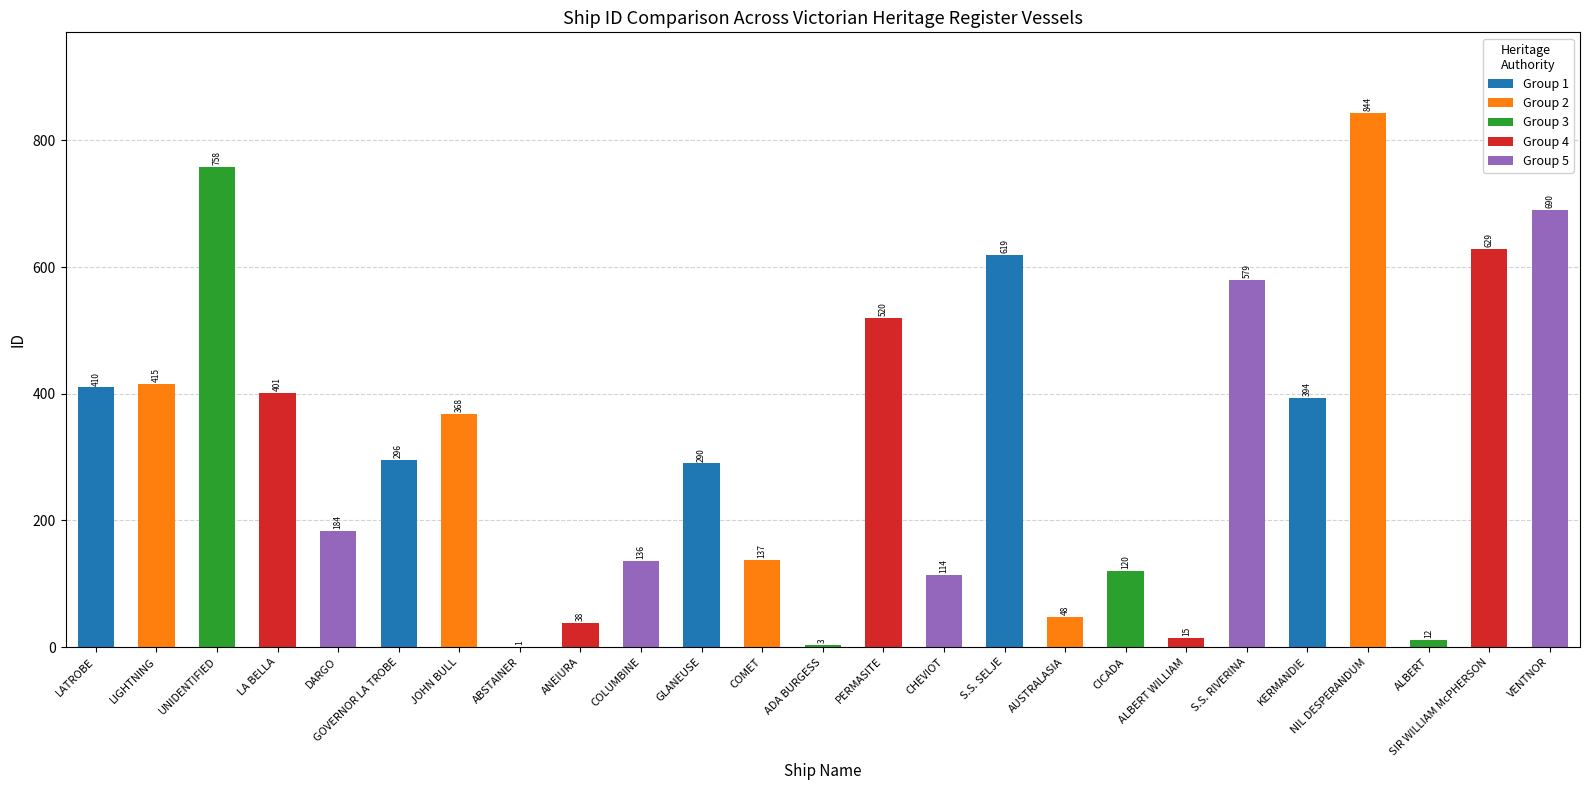

True or false: the data shows 136 at COLUMBINE.

True